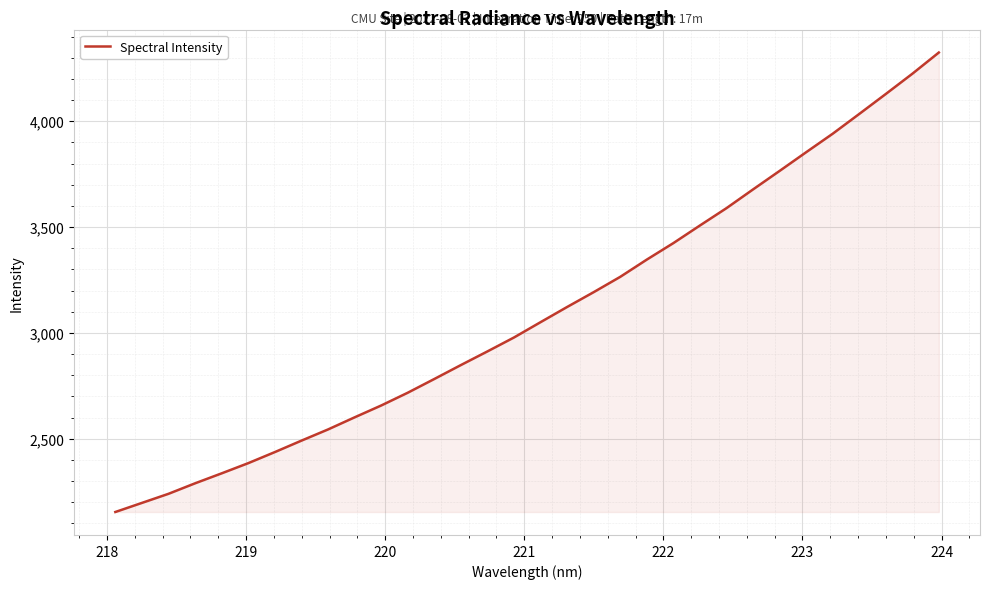

What is the greatest value displayed?

4324.5